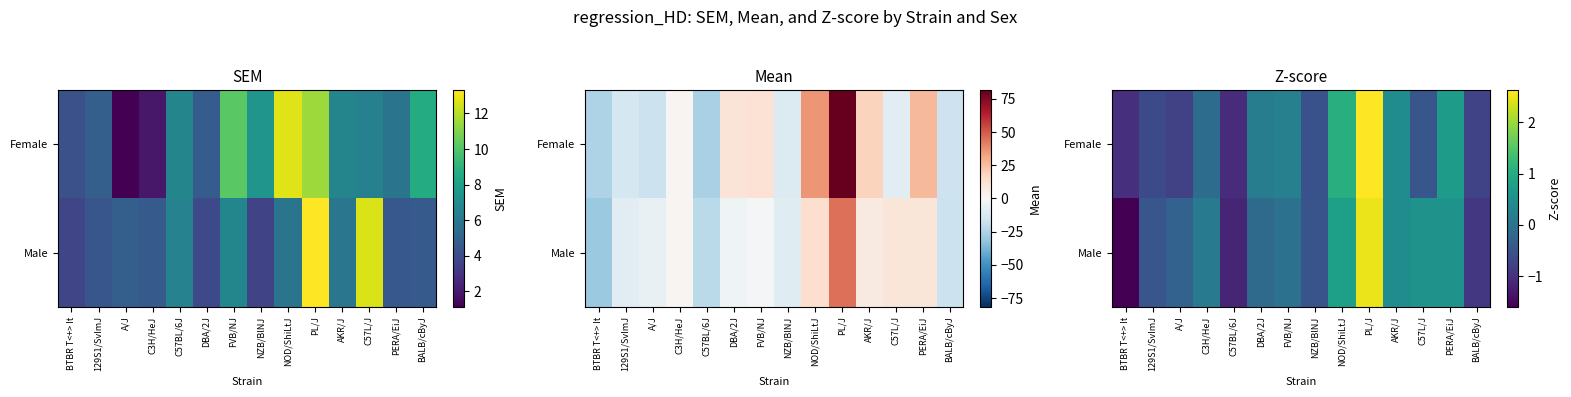

How many negative values does the Female series have?

8